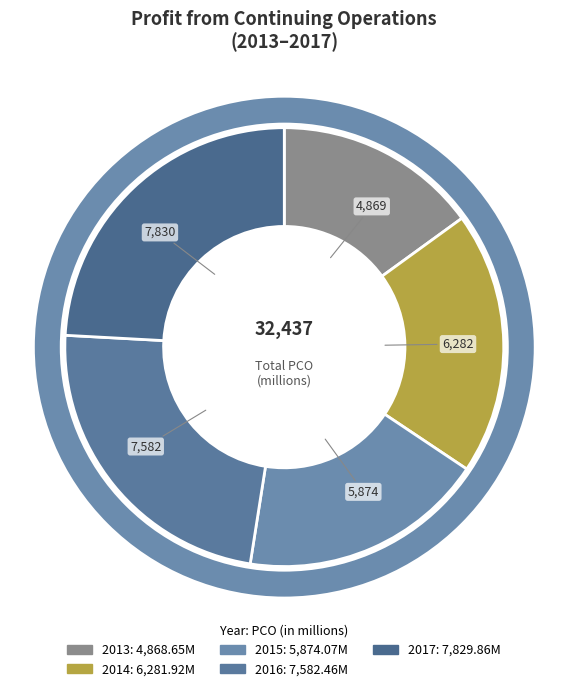

Which slice is the largest?

2017